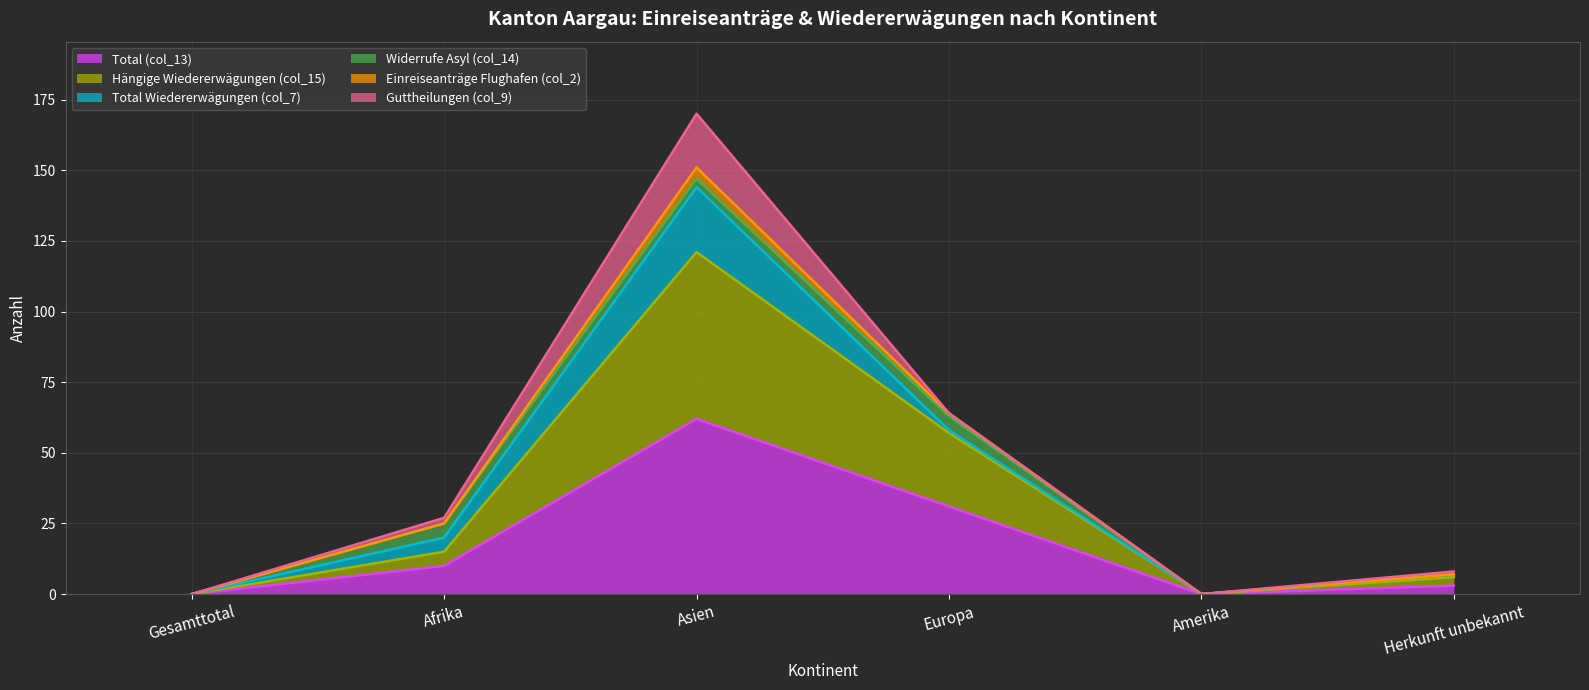

True or false: Total (col_13) has more than 0 interior local peaks.

True